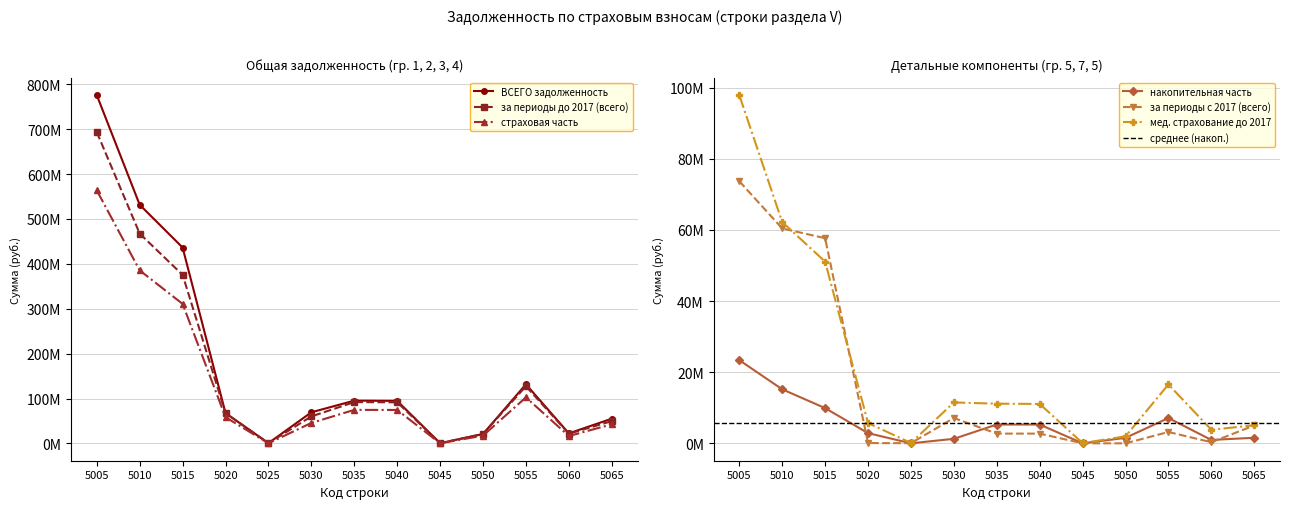

What is the approximate value of ВСЕГО задолженность at 5020?

67439774